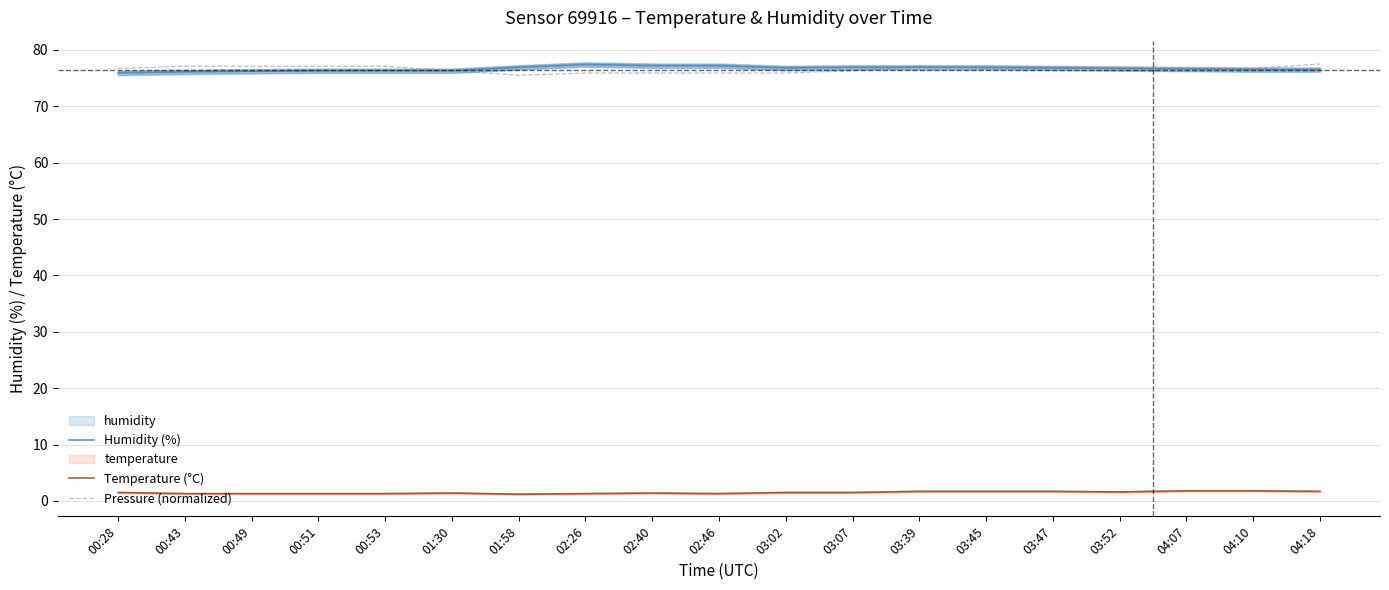

What are all the series names shown in the legend?

Humidity (%), Temperature (°C), Pressure (normalized)